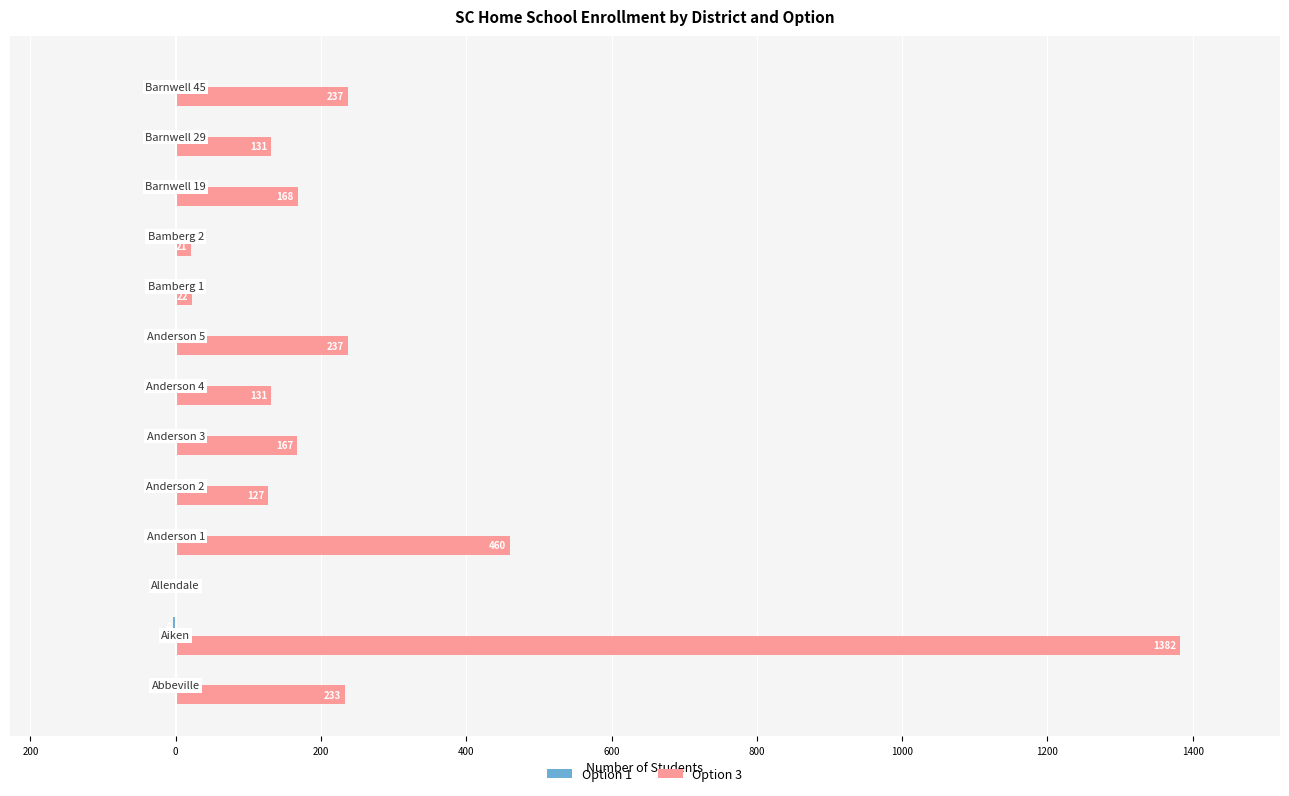

How many Option 1 values are between 0 and 1?

12